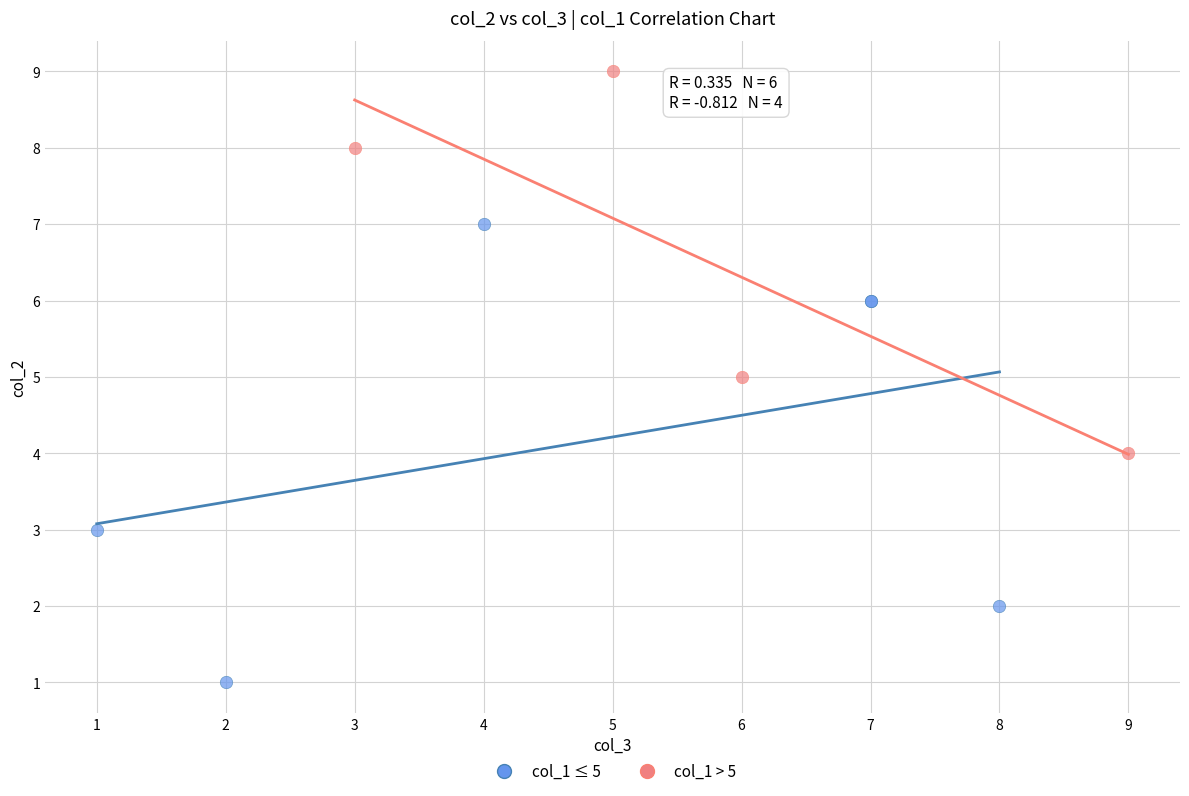

Which series reaches the minimum Y coordinate?

col_1 ≤ 5